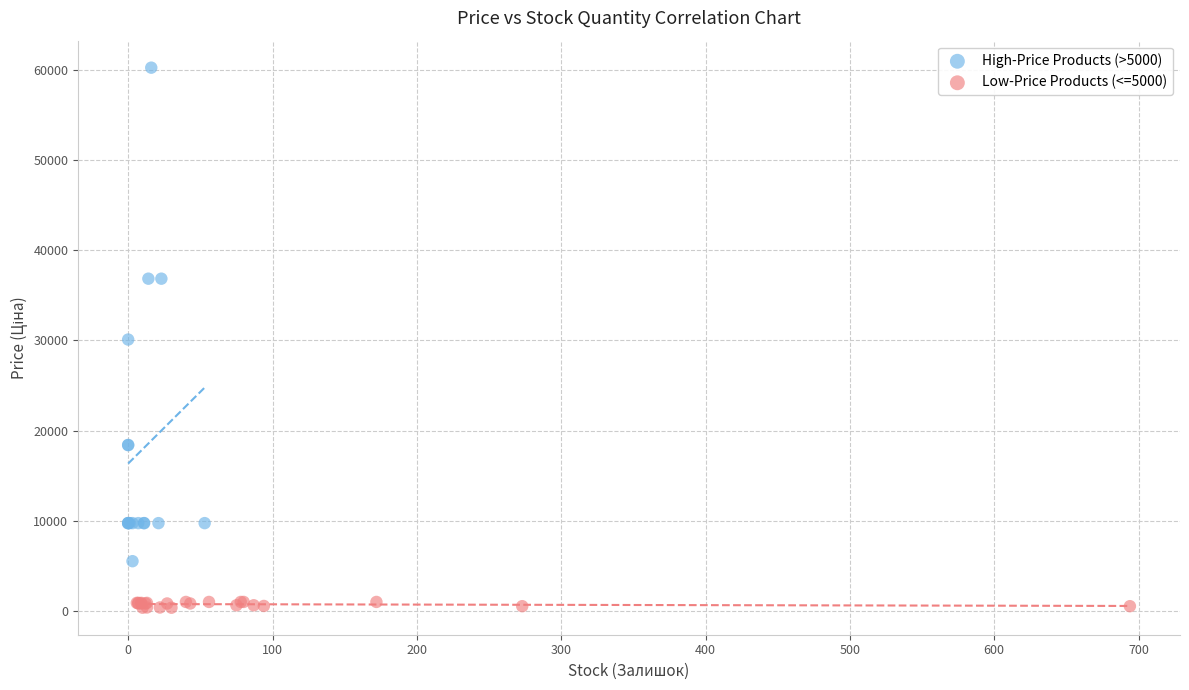

Which series contains the lowest Y value?

Low-Price Products (<=5000)